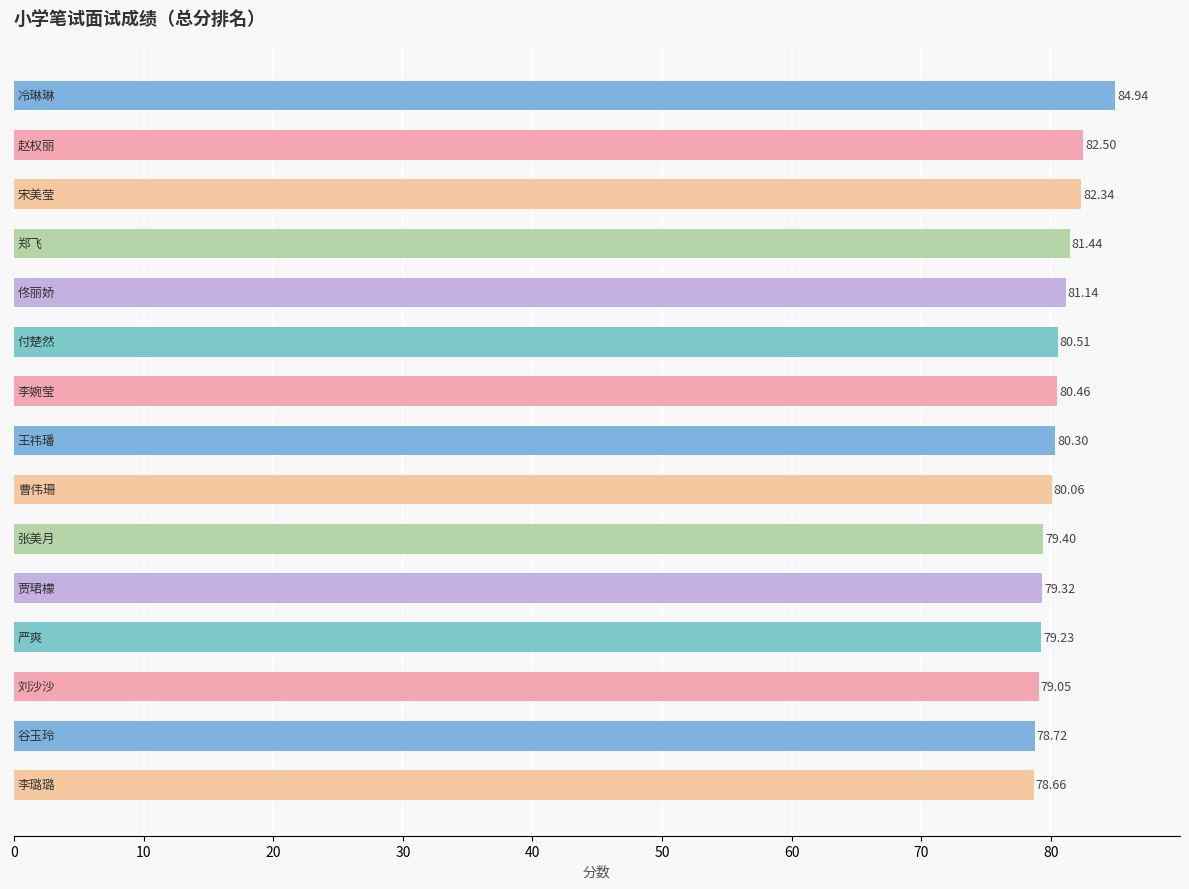

What is the average value?

80.5